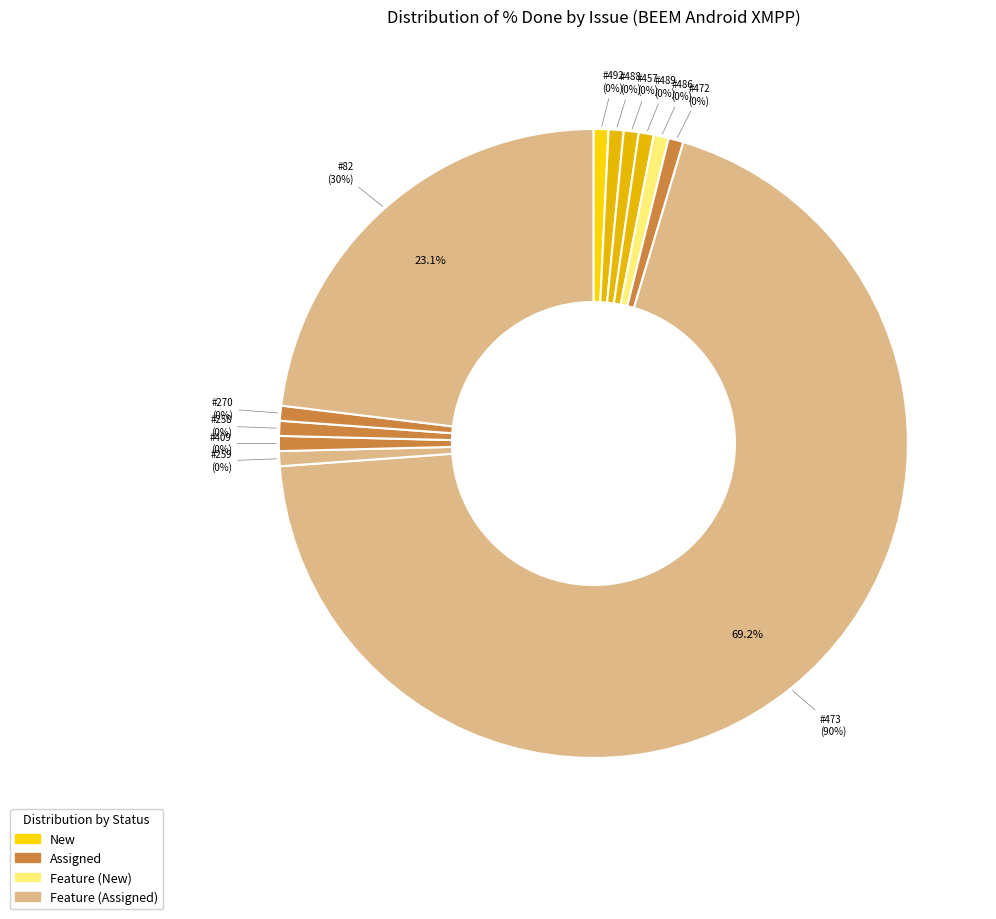

What is the majority slice?

473